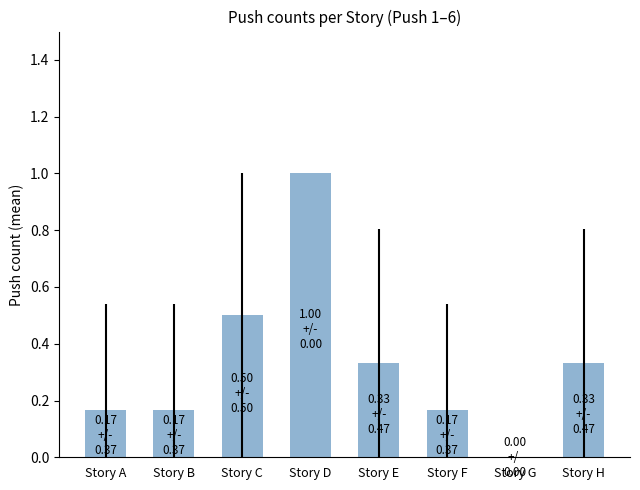

Count the values in the range 0 to 1.

8